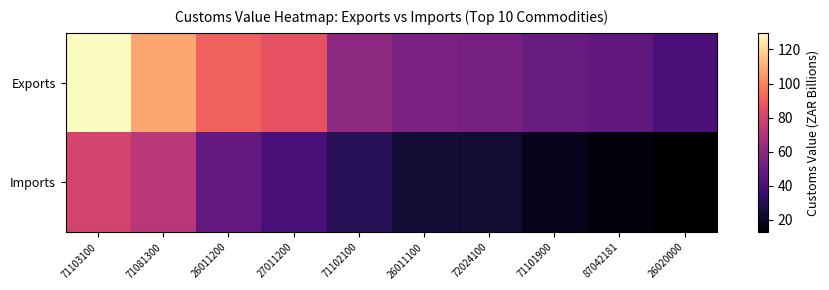

Which label corresponds to the smallest value in the chart?

26020000